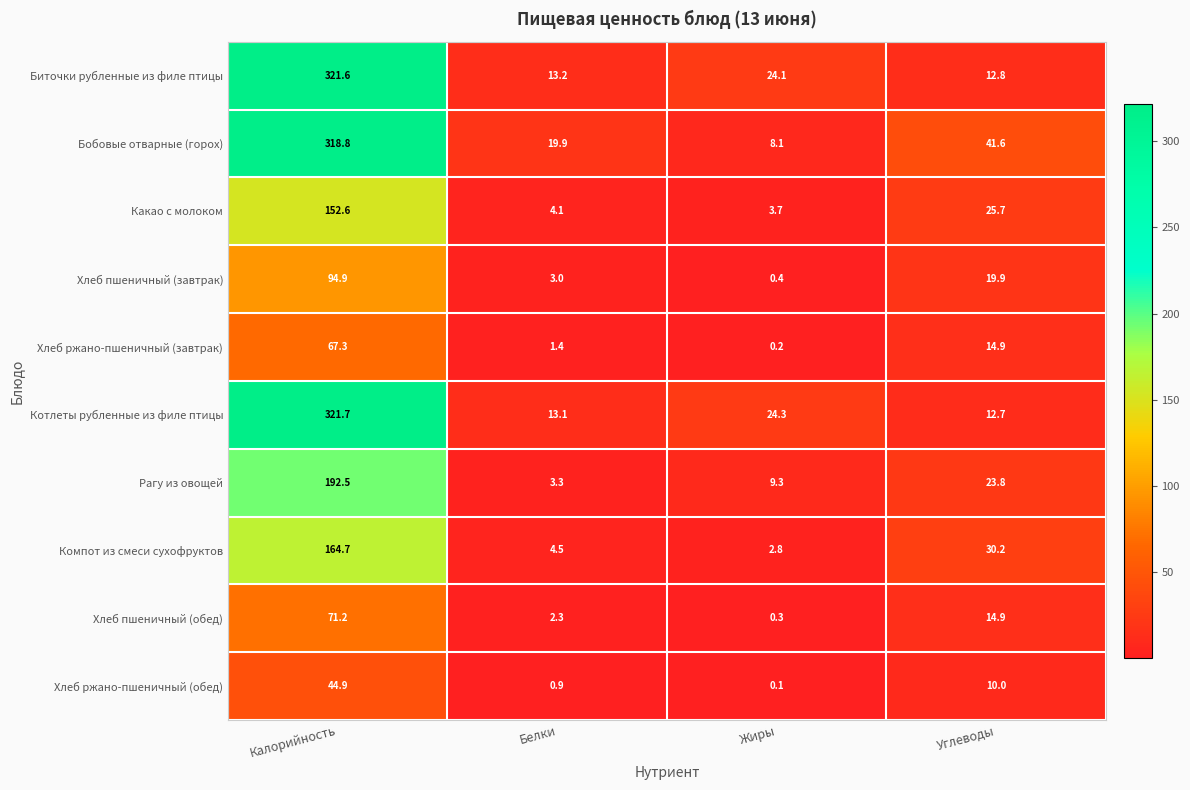

What is the difference between the highest and lowest values at Жиры?

24.2